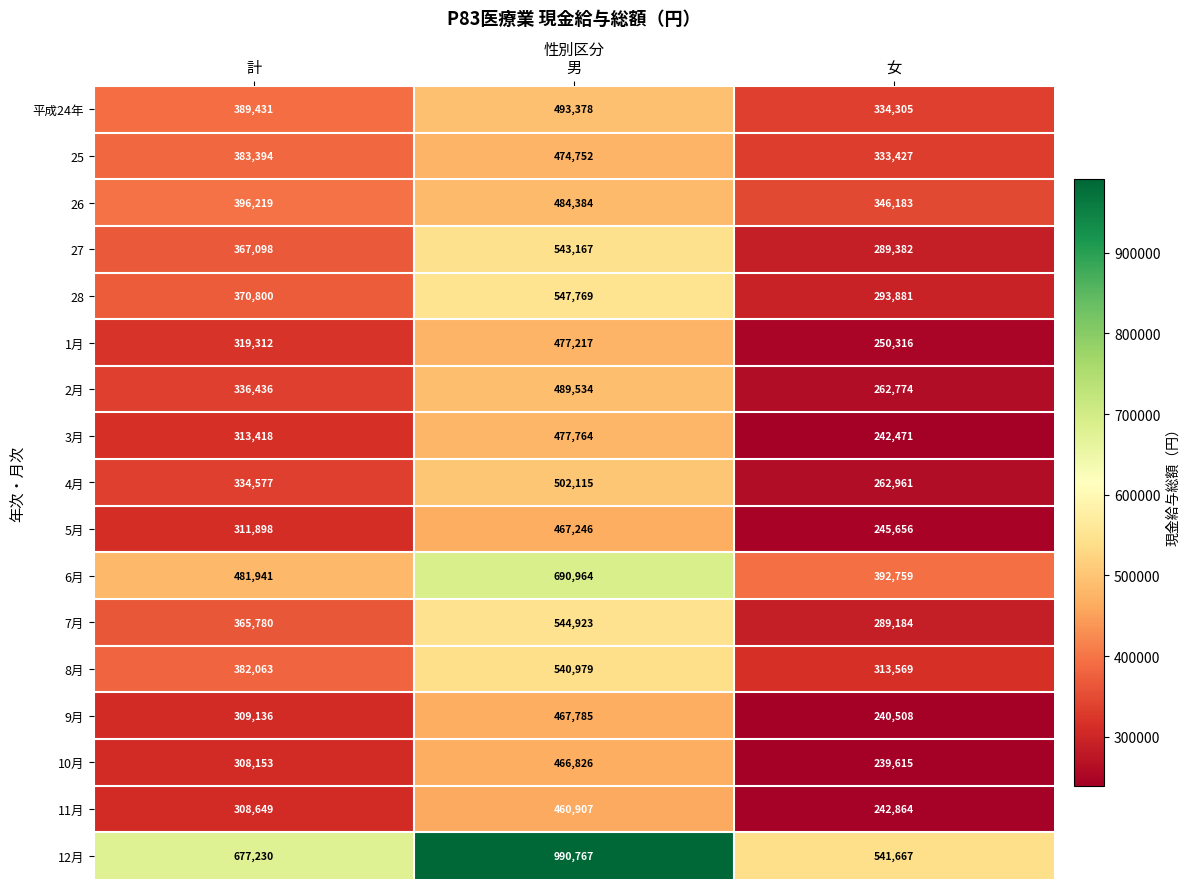

What is the spread (max minus min) of values at 計?

369077